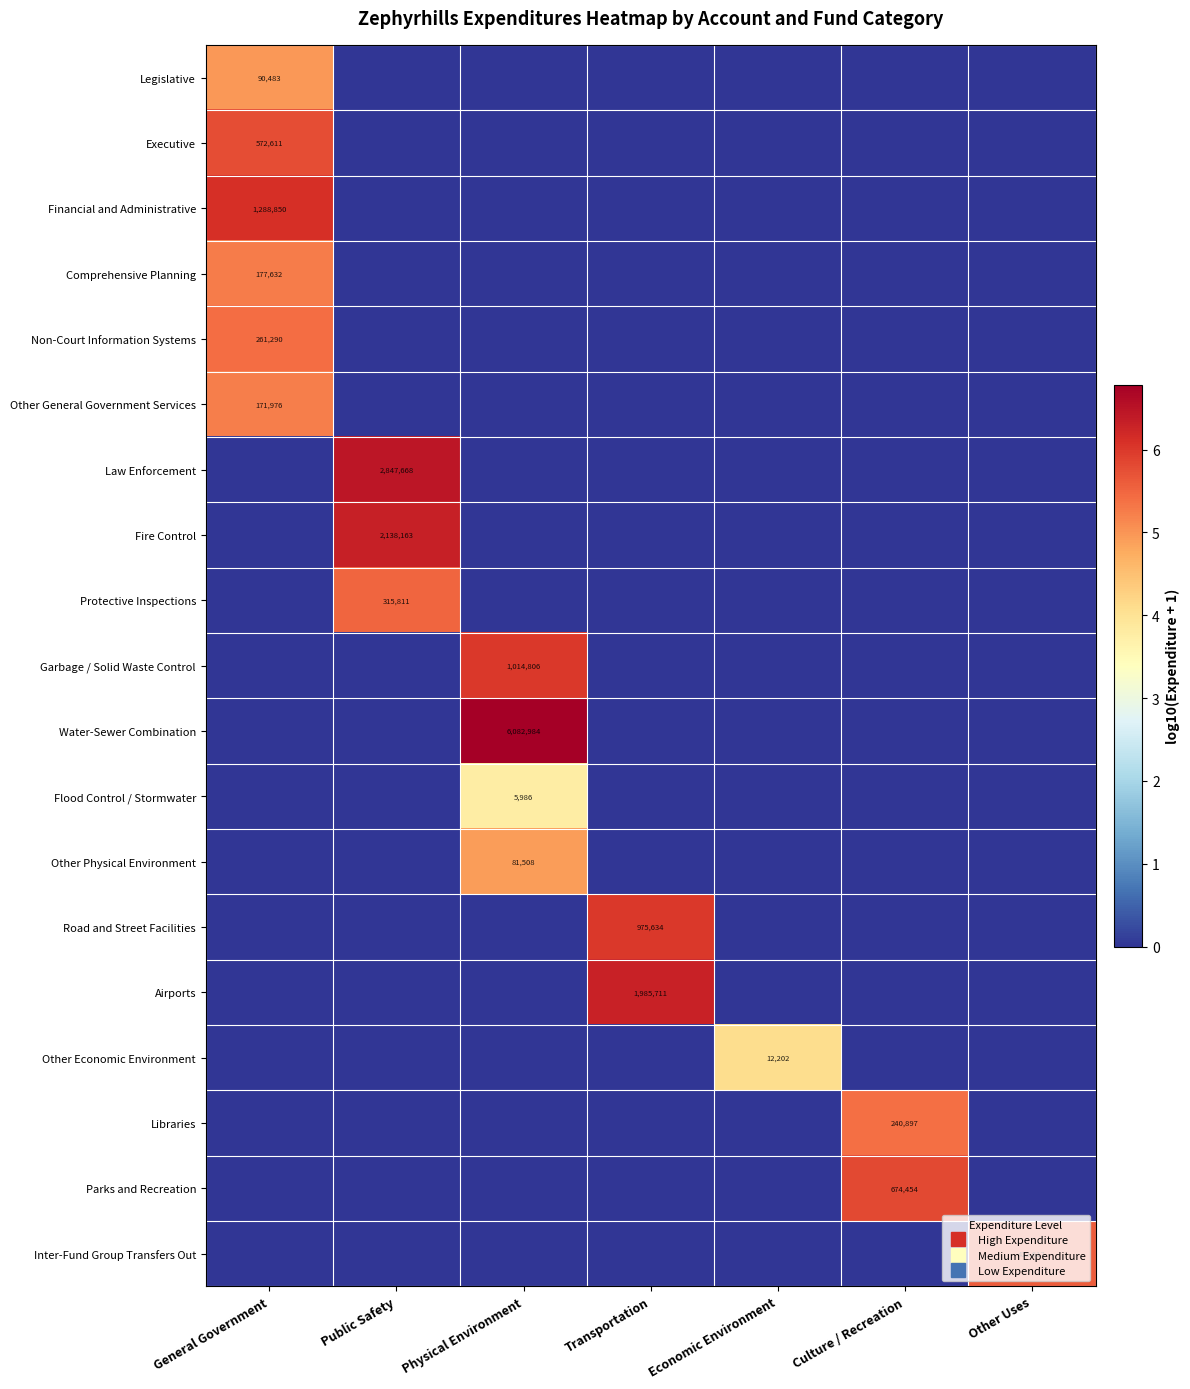

Between General Government and Physical Environment, which series saw the biggest shift?

Water-Sewer Combination